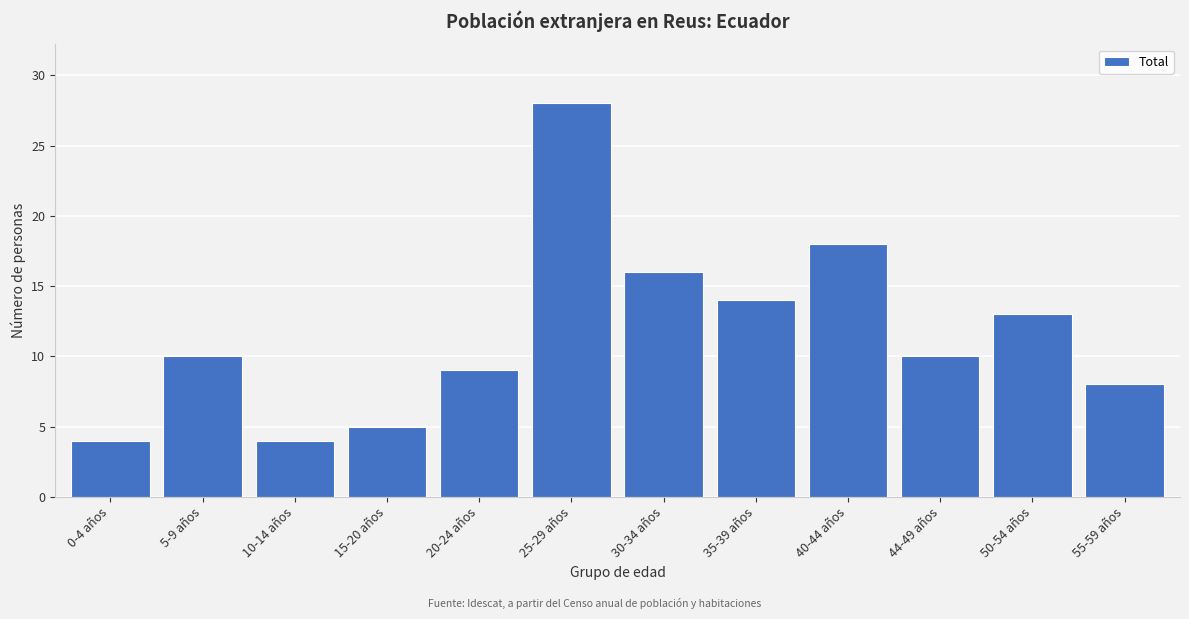

Reading right to left, list all the values displayed in this chart.

8	13	10	18	14	16	28	9	5	4	10	4